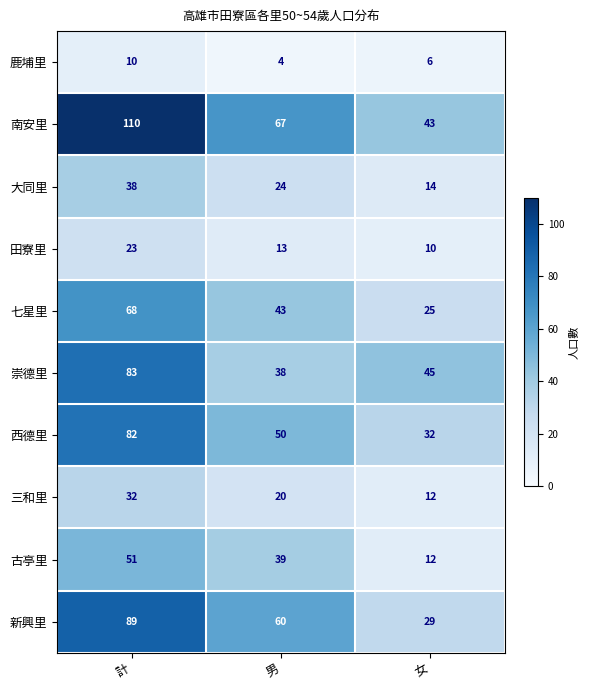

The value of 新興里 at 男 is 82. True or false?

False